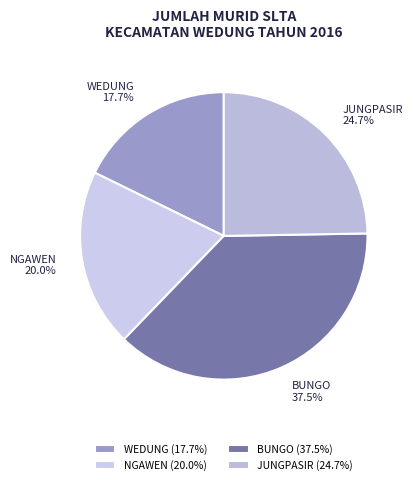

To the nearest percent, what is the difference between the largest and smallest slice percentages?

20%